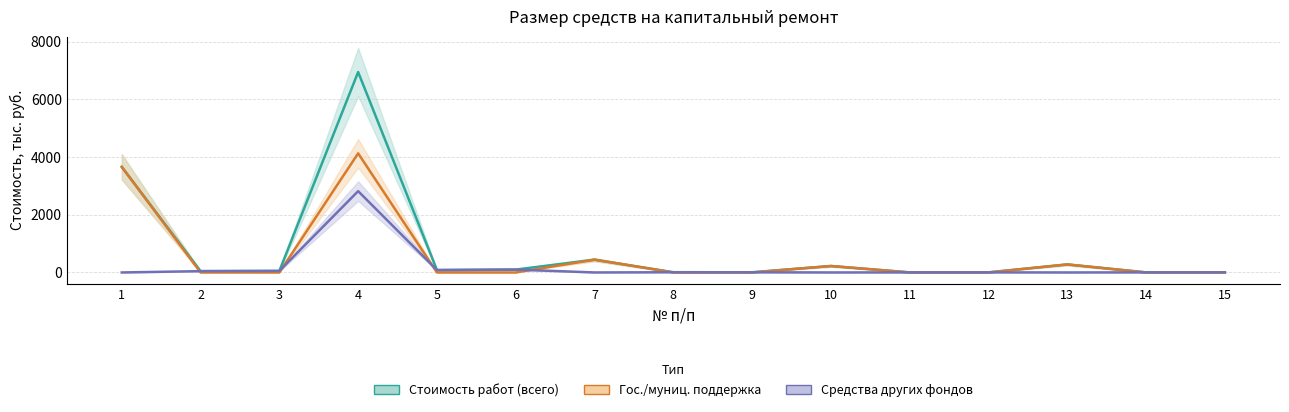

Between which two adjacent categories do Средства других фондов and Гос./муниц. поддержка first intersect?

1 and 2